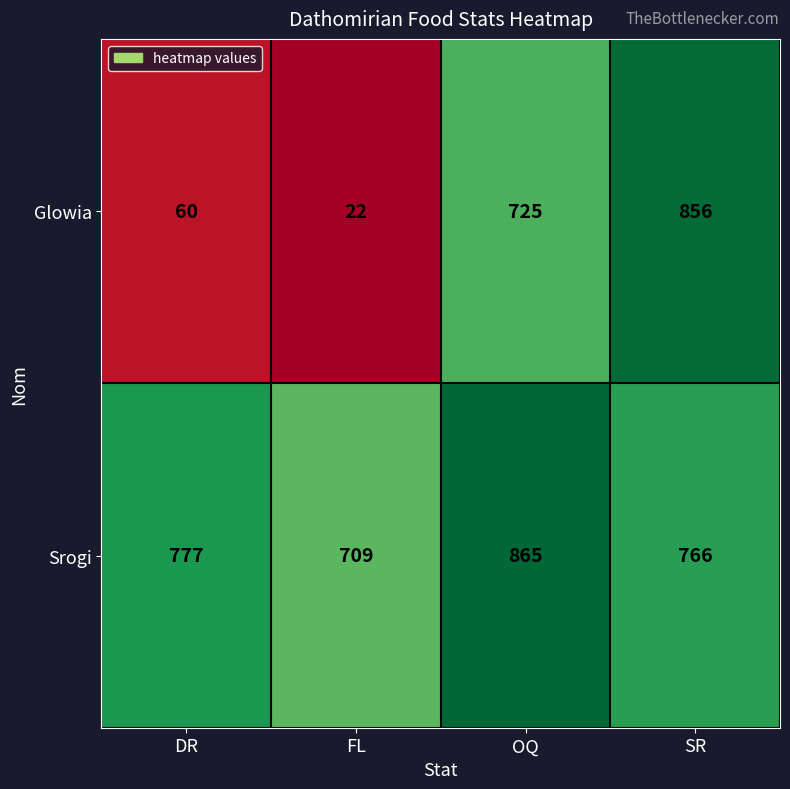

Rank the series by their average value, from lowest to highest.

Glowia, Srogi